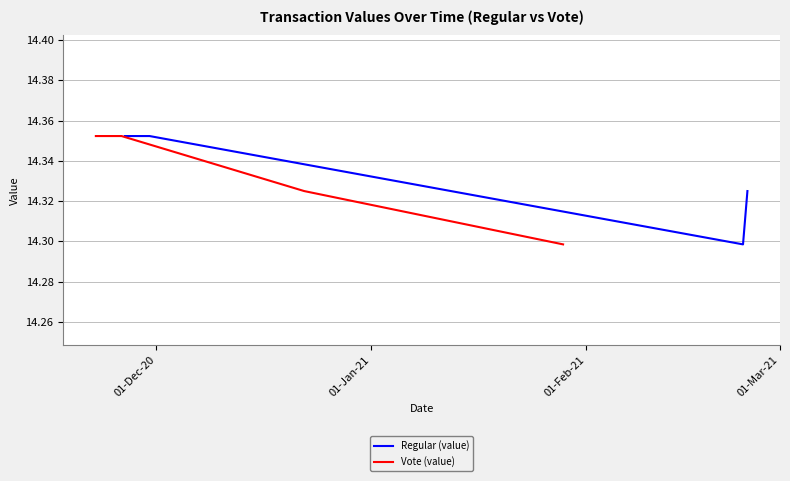

True or false: Vote (value) has more than 1 interior local peaks.

False